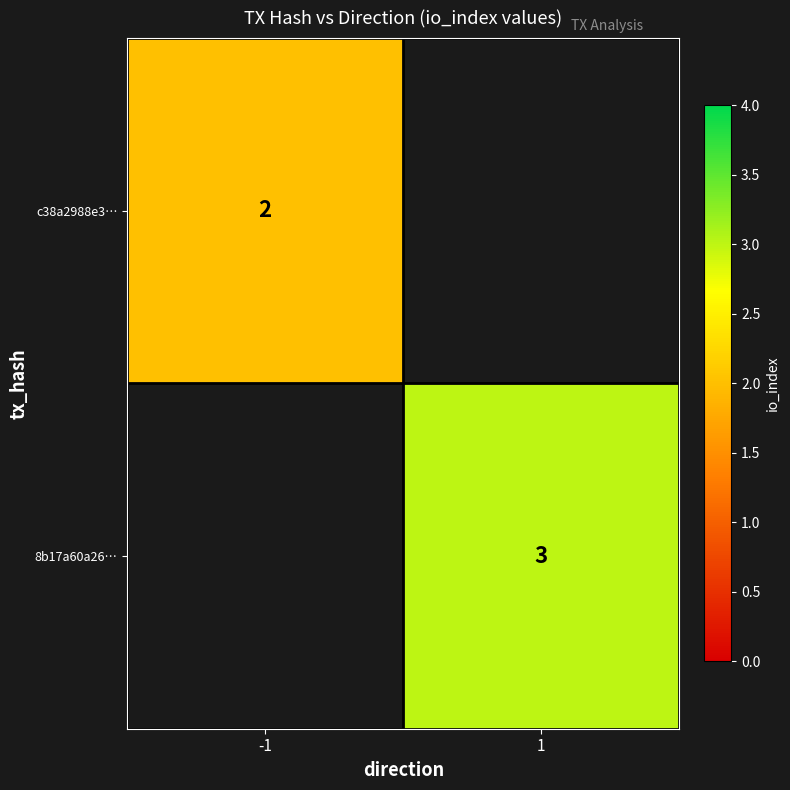

The 8b17a60a26… series shows 5 at 1. True or false?

False